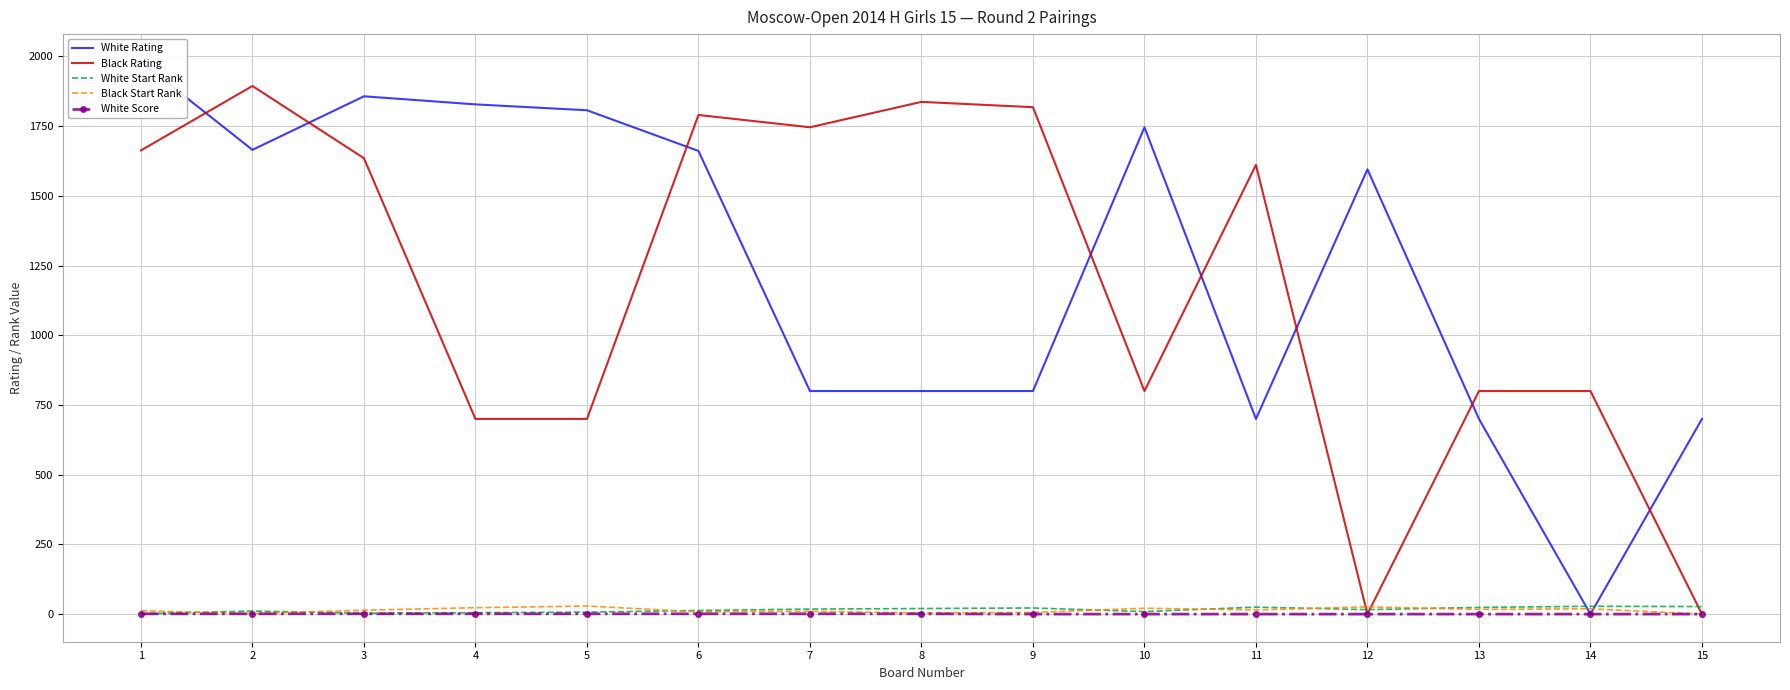

Reading right to left, extract all data points from this chart.

White Rating: 700	0	700	1595	700	1746	800	800	800	1661	1807	1828	1857	1665	1981
Black Rating: 0	800	800	0	1611	800	1818	1837	1746	1790	700	700	1635	1894	1663
White Start Rank: 27	28	24	16	25	9	22	20	18	13	7	5	3	11	1
Black Start Rank: 0	19	17	26	15	21	6	4	10	8	29	23	14	2	12
White Score: 0	0	0	0	0	0	0	1	1	1	1	1	1	1	1